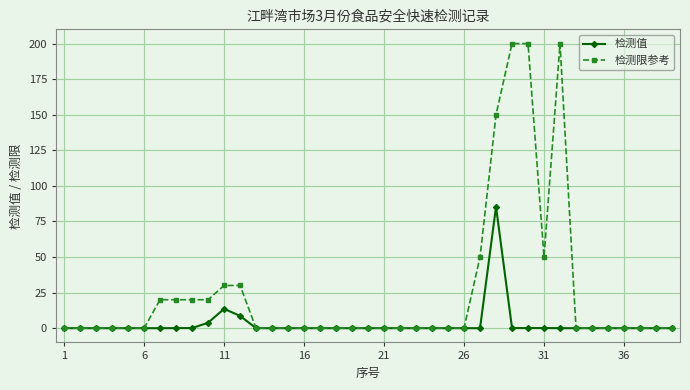

Rank the series by their maximum value, from lowest to highest.

检测值, 检测限参考